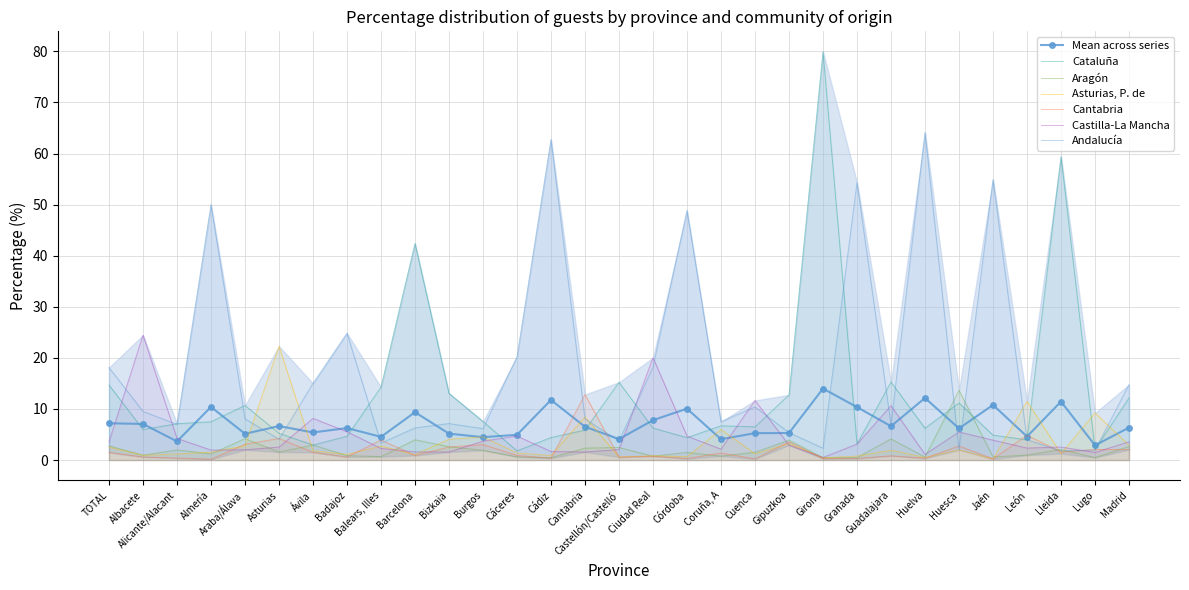

Where is Castilla-La Mancha nearest to the value 12?

Cuenca